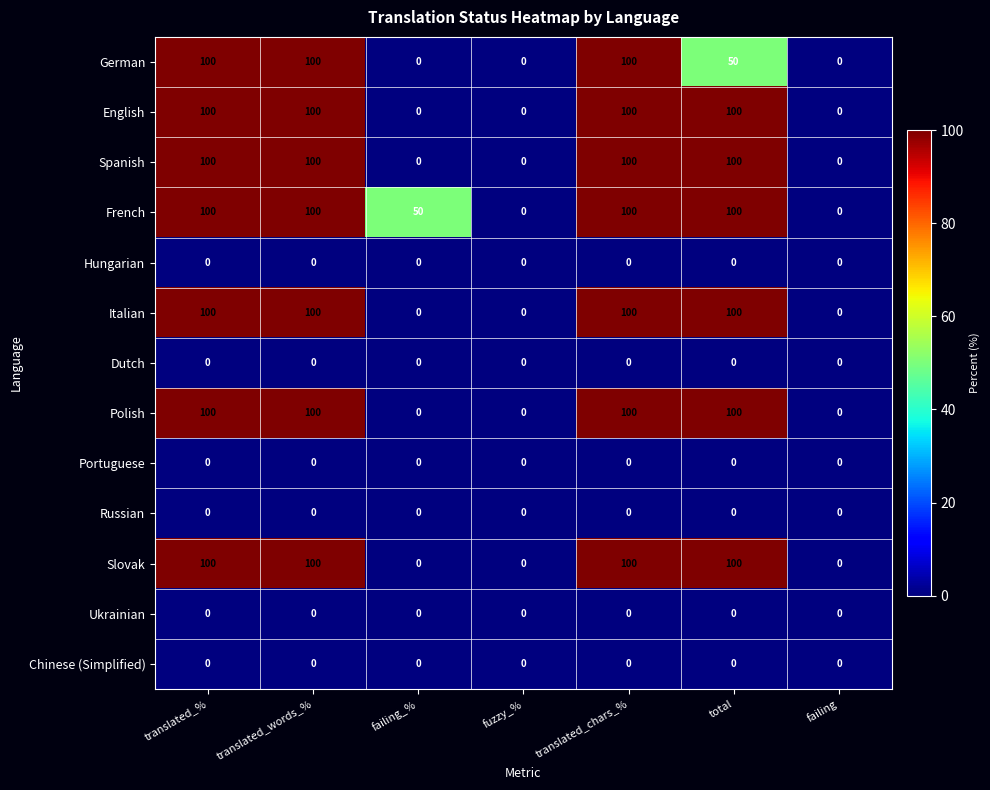

What is the sum of all Polish values?

400